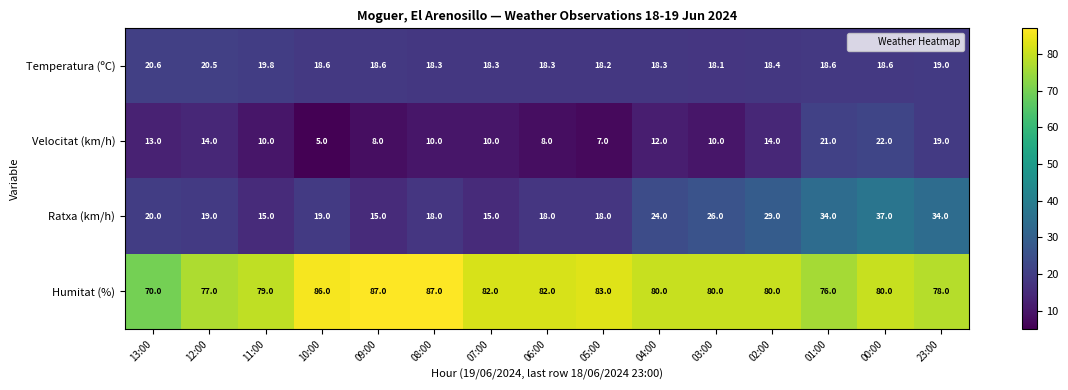

What is the approximate value of Humitat (%) at 11:00?

79.0